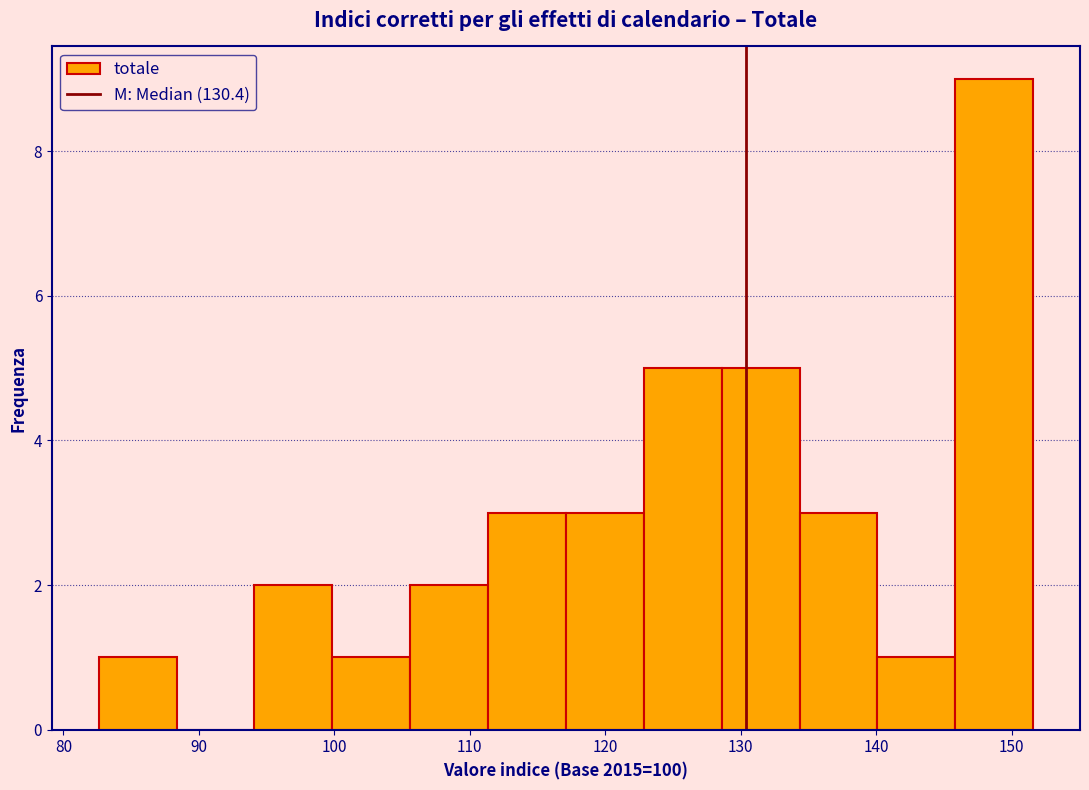

Reading left to right, list every bar in this chart as the range it spans on the x-axis followed by its height. Neither the bar edges nor the heights are printed on the chart, so give them approximately, as read against the axes.

83 to 88: 1
88 to 94: 0
94 to 100: 2
100 to 106: 1
106 to 111: 2
111 to 117: 3
117 to 123: 3
123 to 129: 5
129 to 134: 5
134 to 140: 3
140 to 146: 1
146 to 152: 9